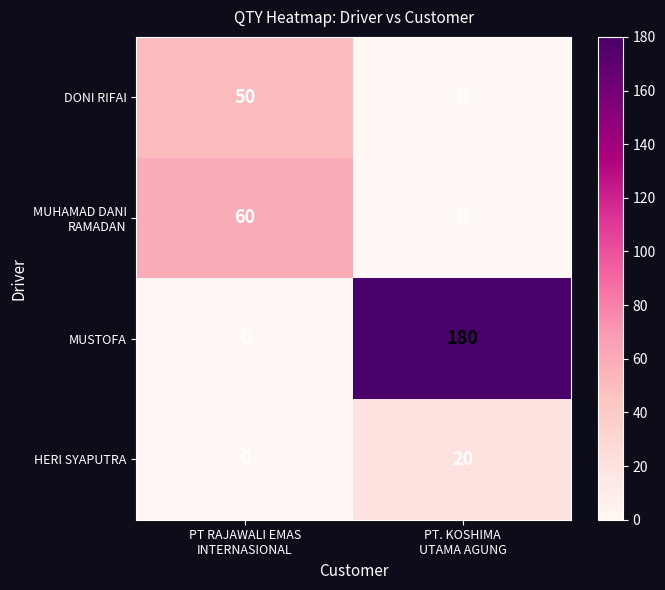

How many data points in MUSTOFA are less than 180?

1